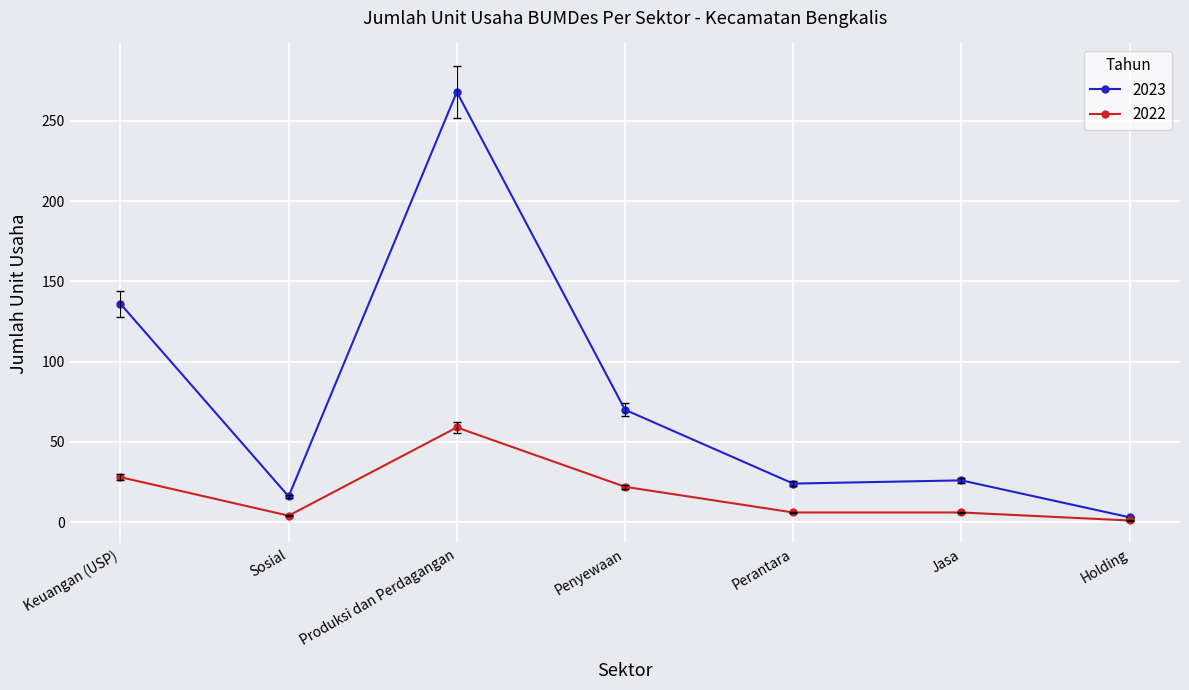

What is the difference between the highest and lowest values at Keuangan (USP)?

108